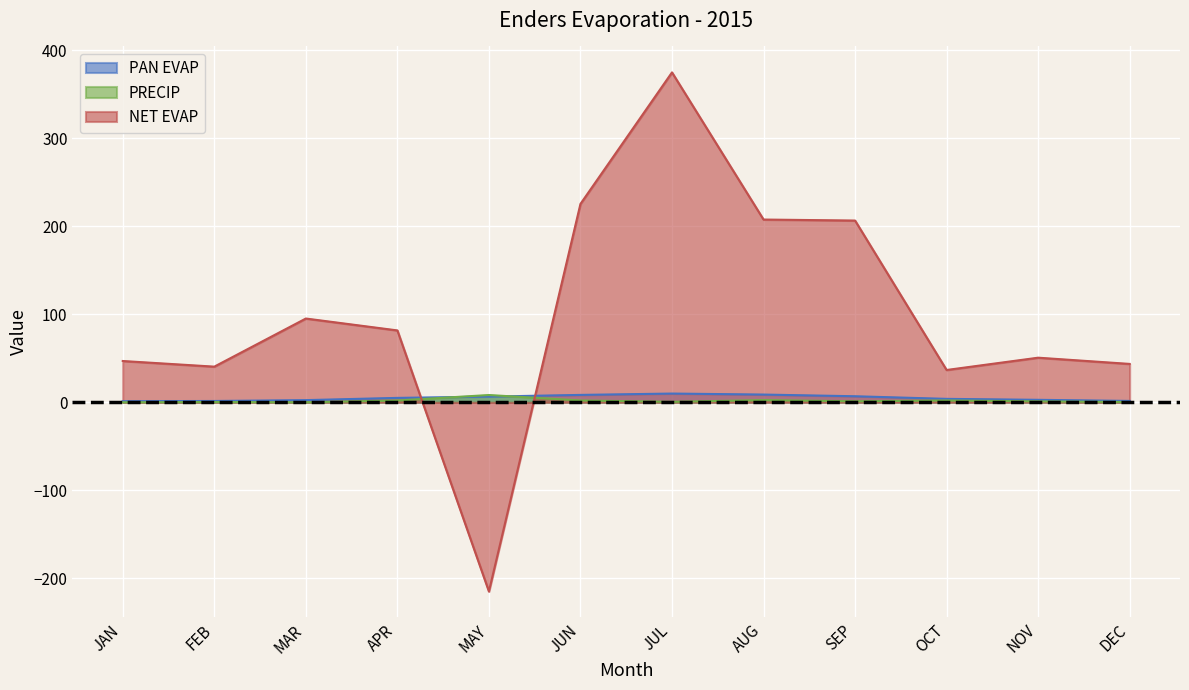

Which series ends up on top after the final intersection of NET EVAP and PAN EVAP?

NET EVAP